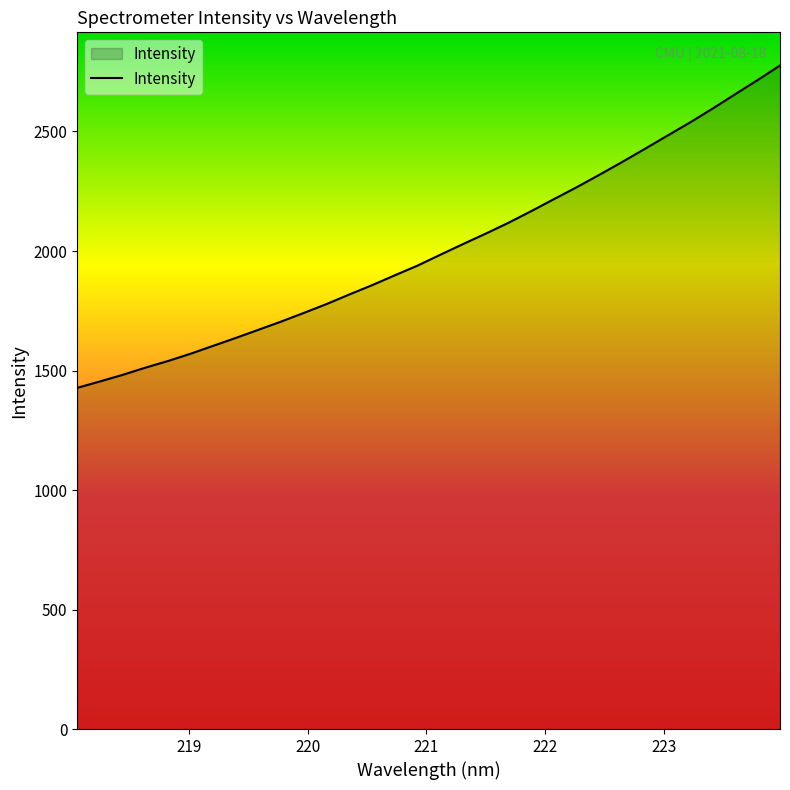

What is the difference between the maximum and minimum values?

1348.5